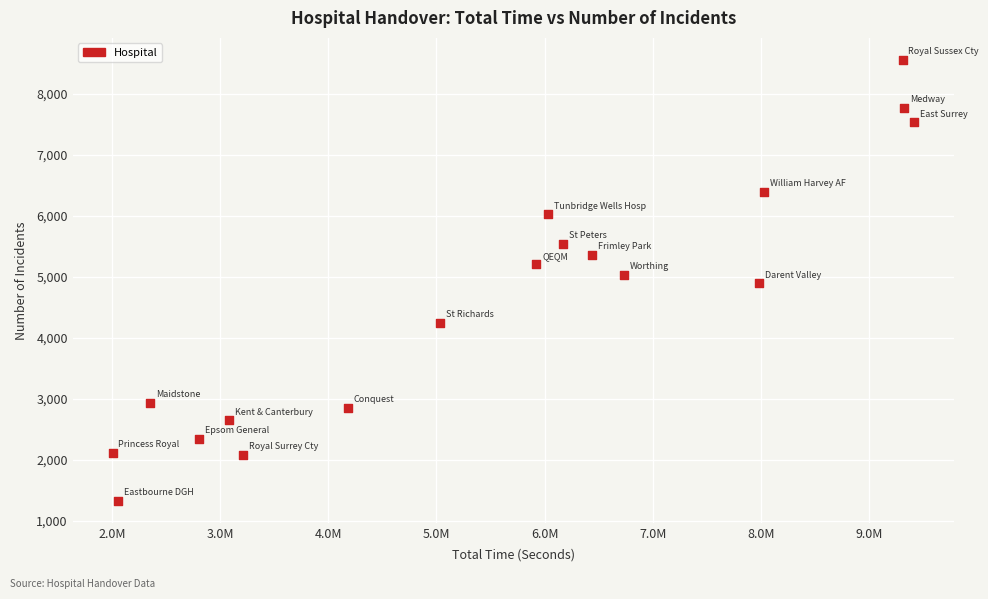

What is the range of X values (max minus min)?

7408622